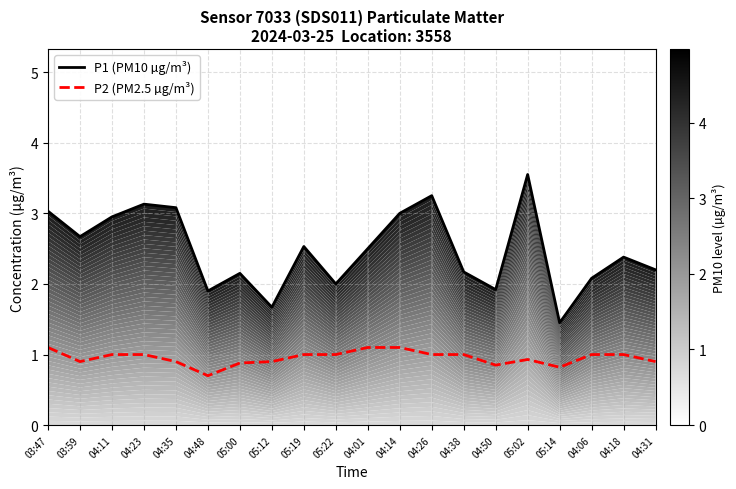

True or false: P2 (PM2.5 µg/m³) and P1 (PM10 µg/m³) cross at least once.

False